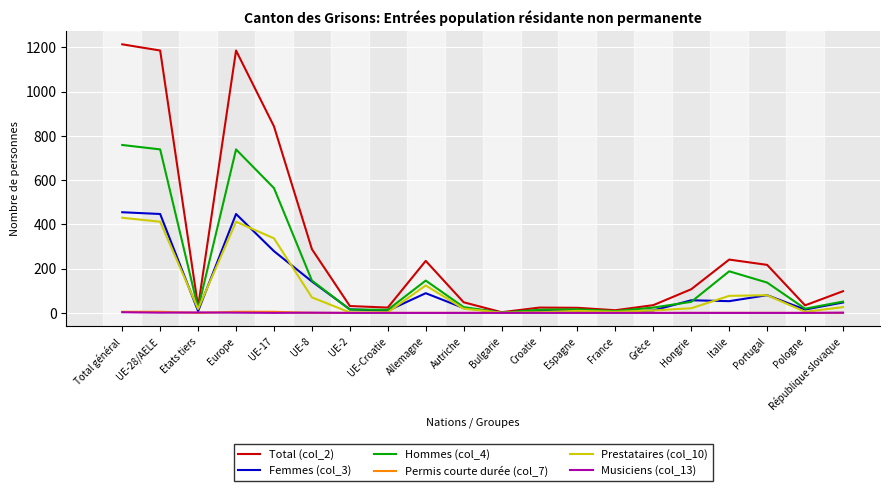

Which series has the largest total across all categories?

Total (col_2)